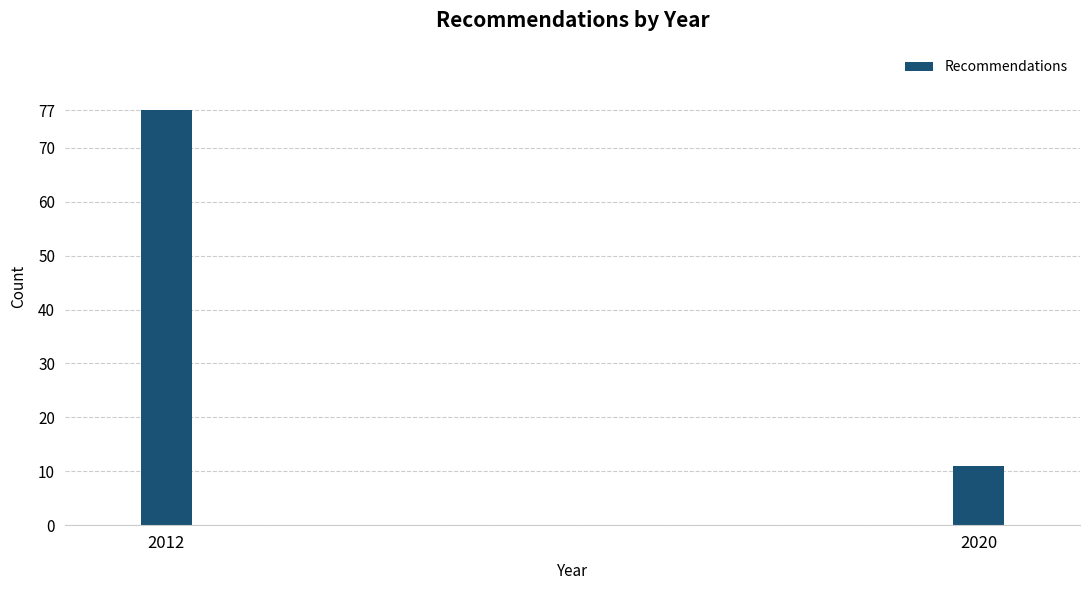

Reading right to left, what are all the values shown in this chart?

2020=11	2012=77